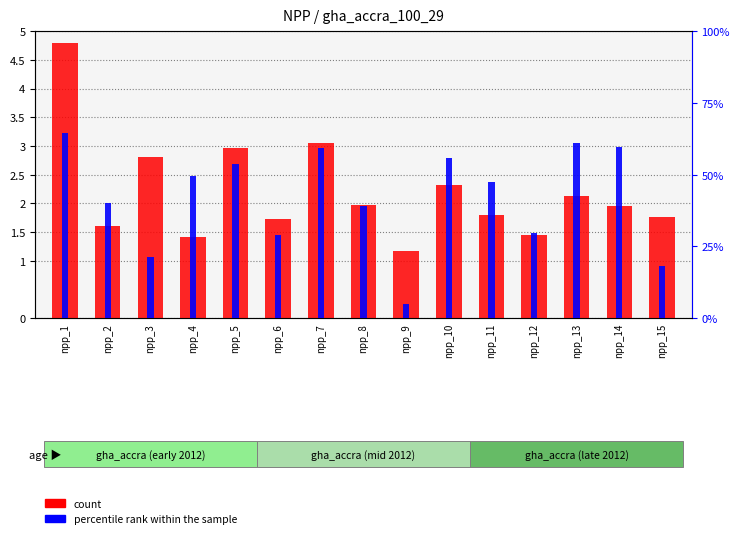

How many bars are there in total?

30